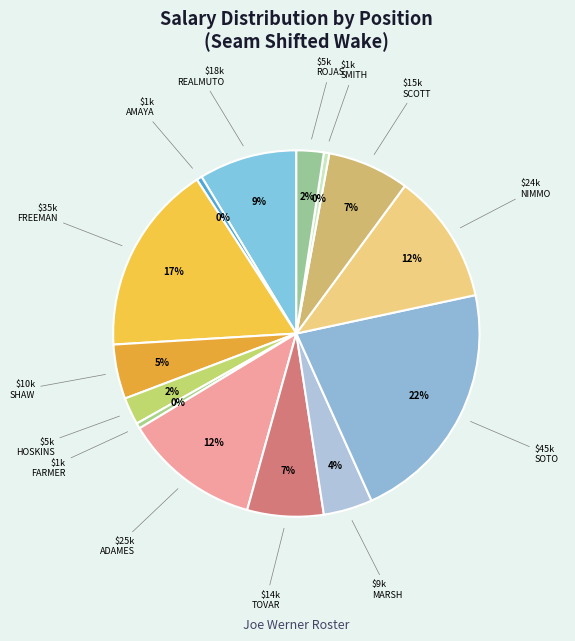

To the nearest percent, what is the average slice percentage?

7%